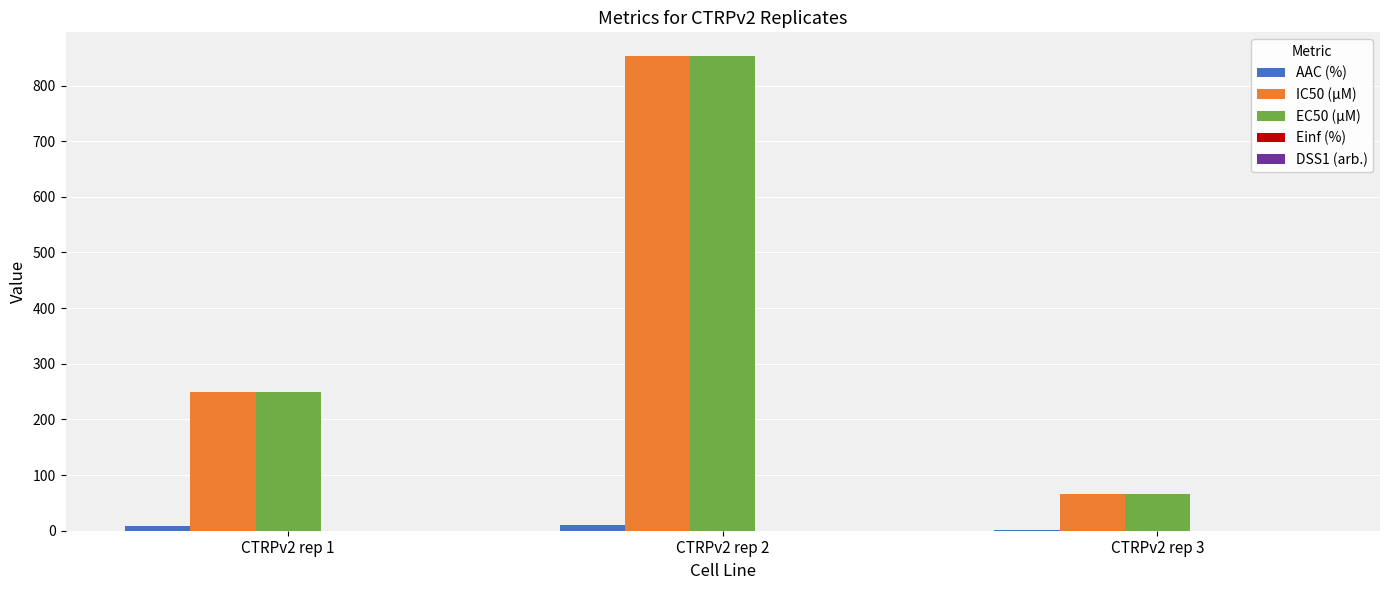

At which category is the sum across all series the highest?

CTRPv2 rep 2